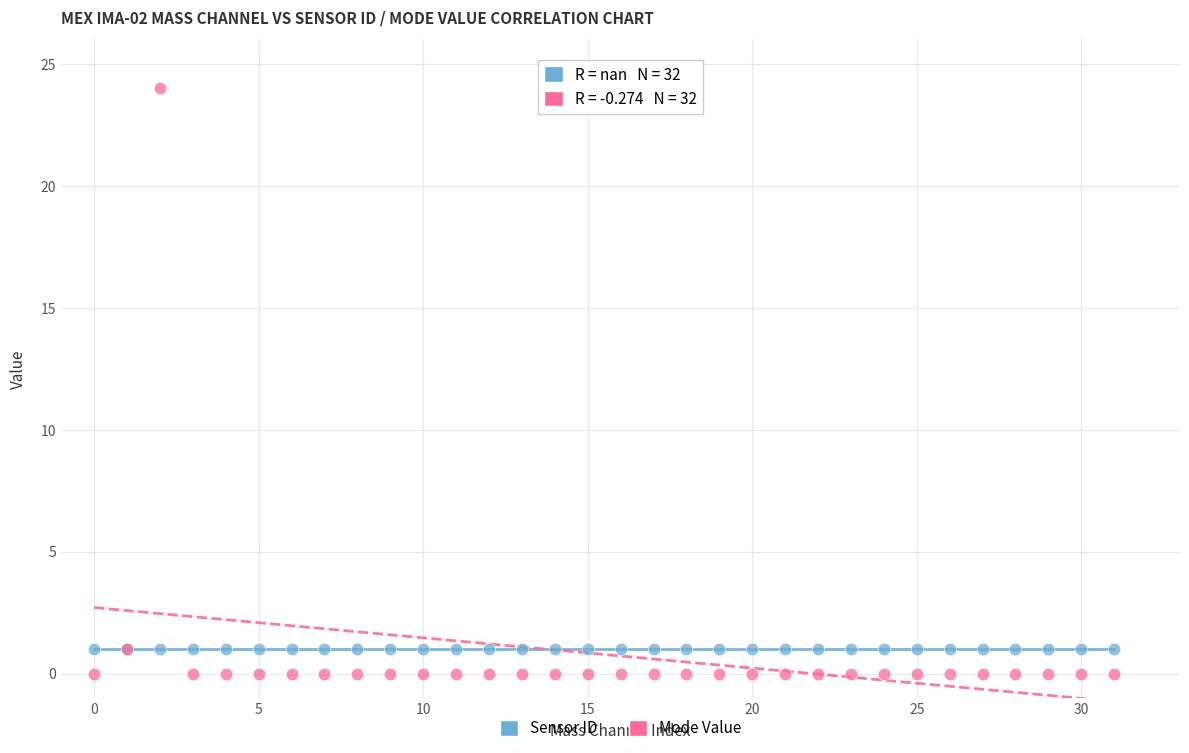

What are all the series names shown in the legend?

Sensor ID, Mode Value